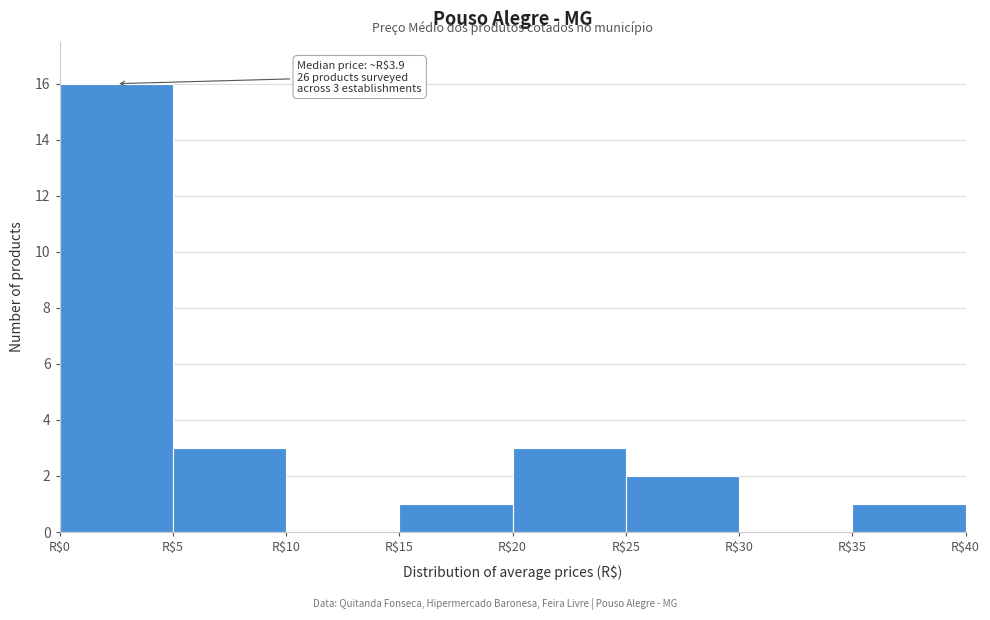

Over which range of the x-axis is the bar tallest?

0 to 5